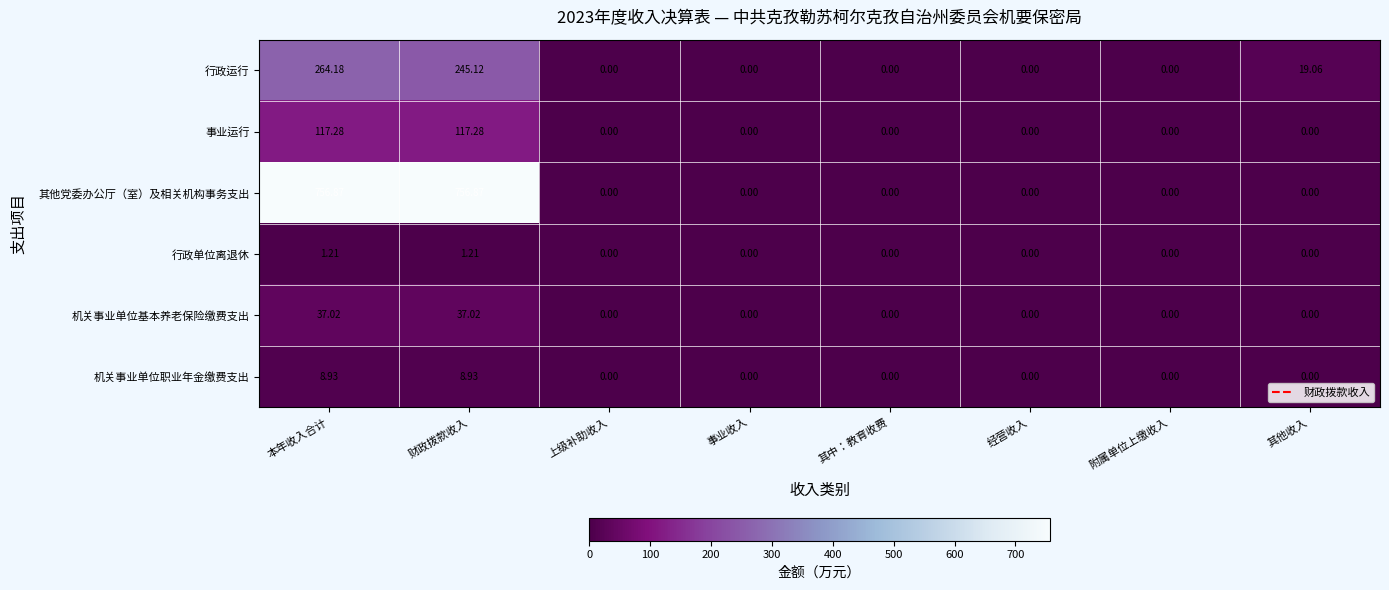

At which category is the sum across all series the highest?

本年收入合计